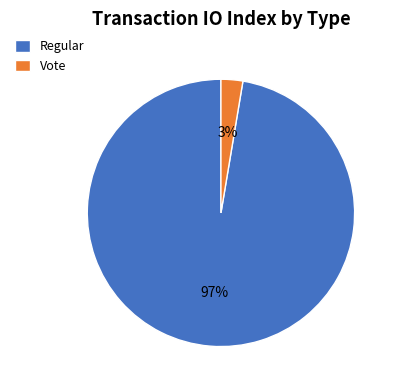

True or false: Vote accounts for 17% of the total.

False